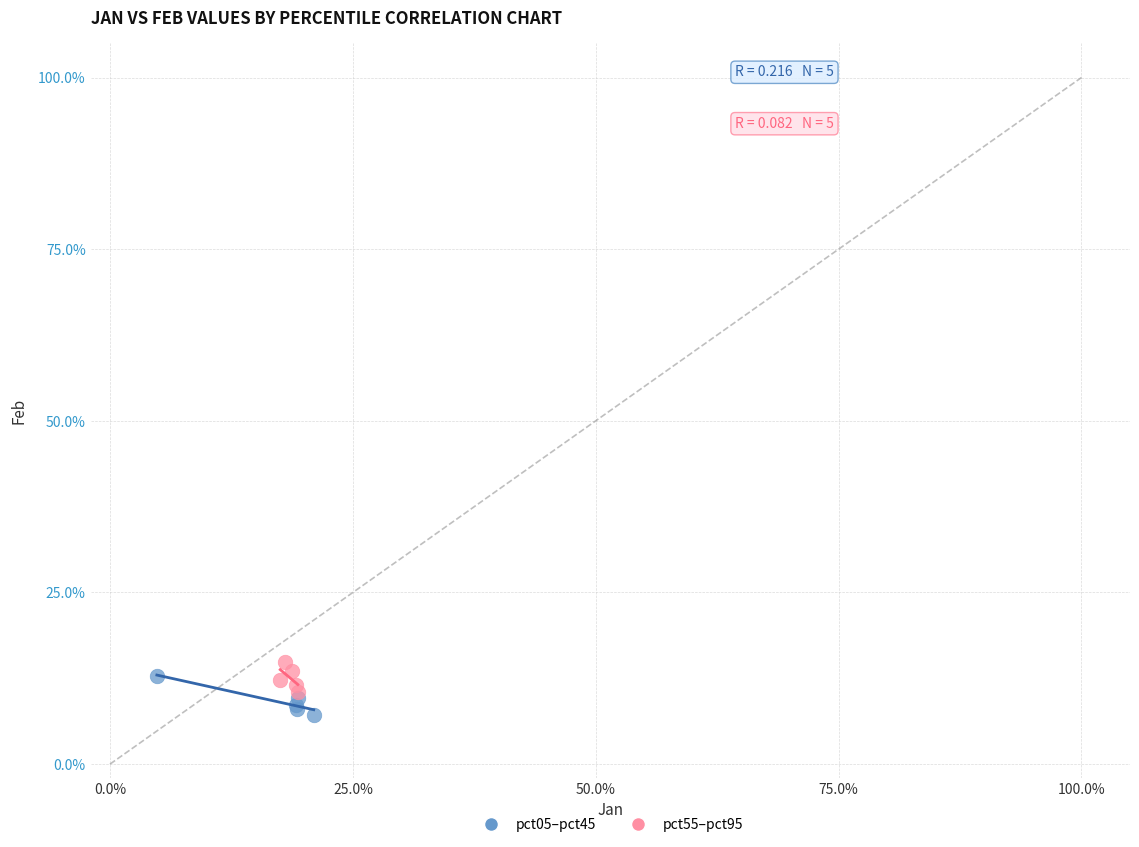

Which series reaches the maximum Y coordinate?

pct55–pct95